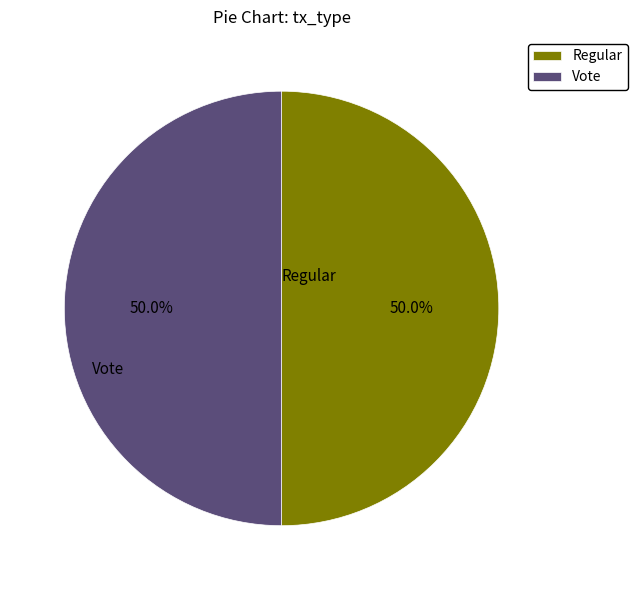

The Regular slice represents 3% of the pie. True or false?

False